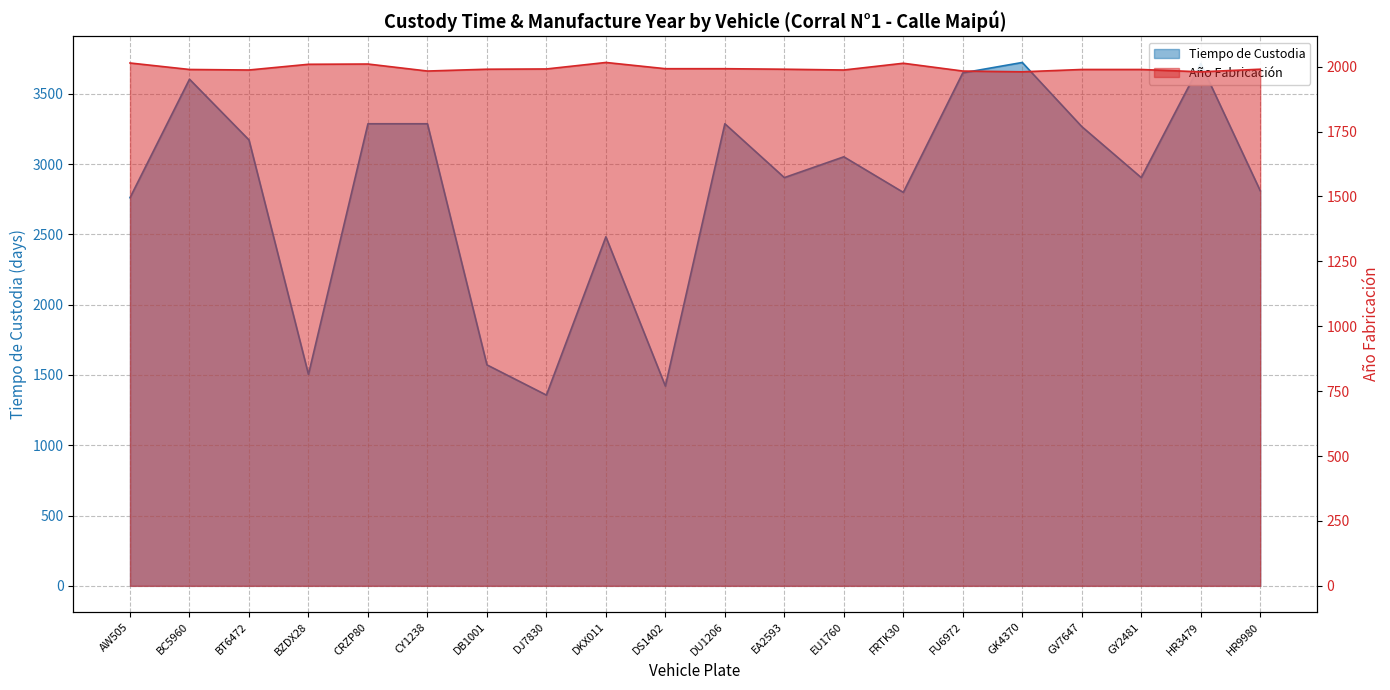

Rank the series by their maximum value, from lowest to highest.

Año Fabricacion, Tiempo de Custodia